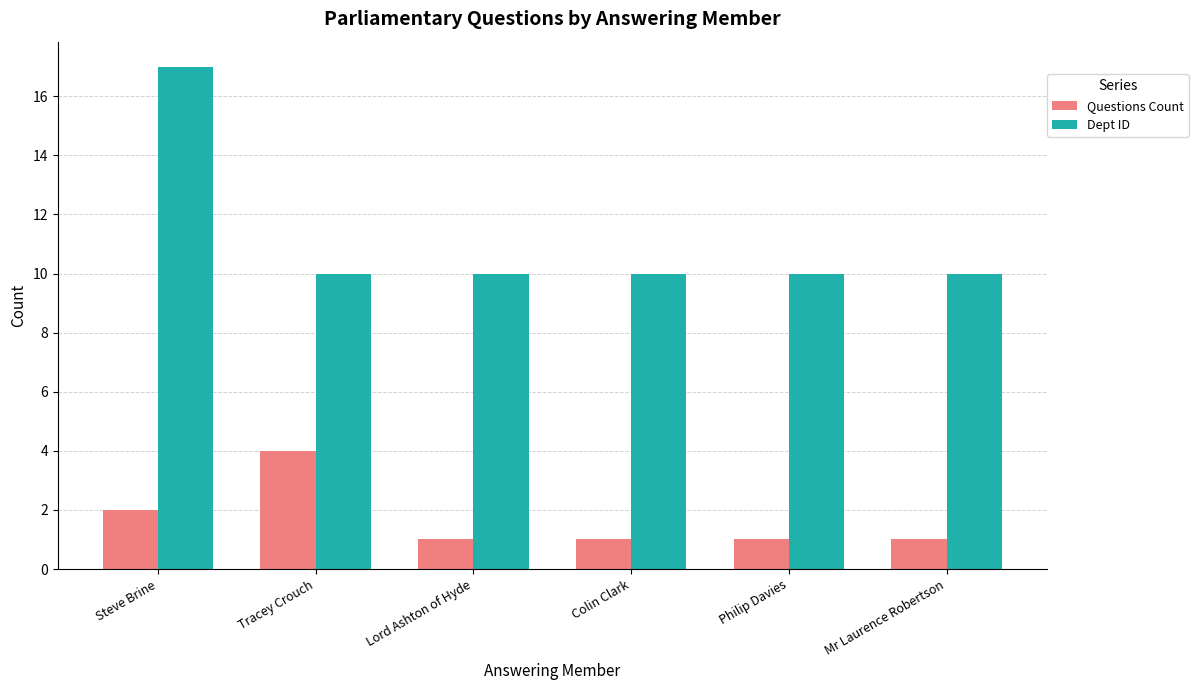

Reading right to left, list all the values displayed in this chart.

Questions Count: 1	1	1	1	4	2
Dept ID: 10	10	10	10	10	17